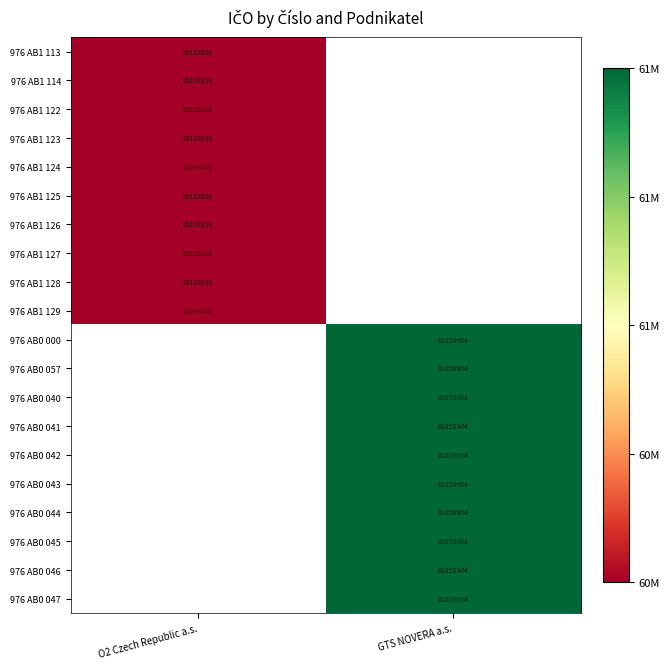

True or false: 976 AB1 127 has a value of 60193336 at O2 Czech Republic a.s..

True